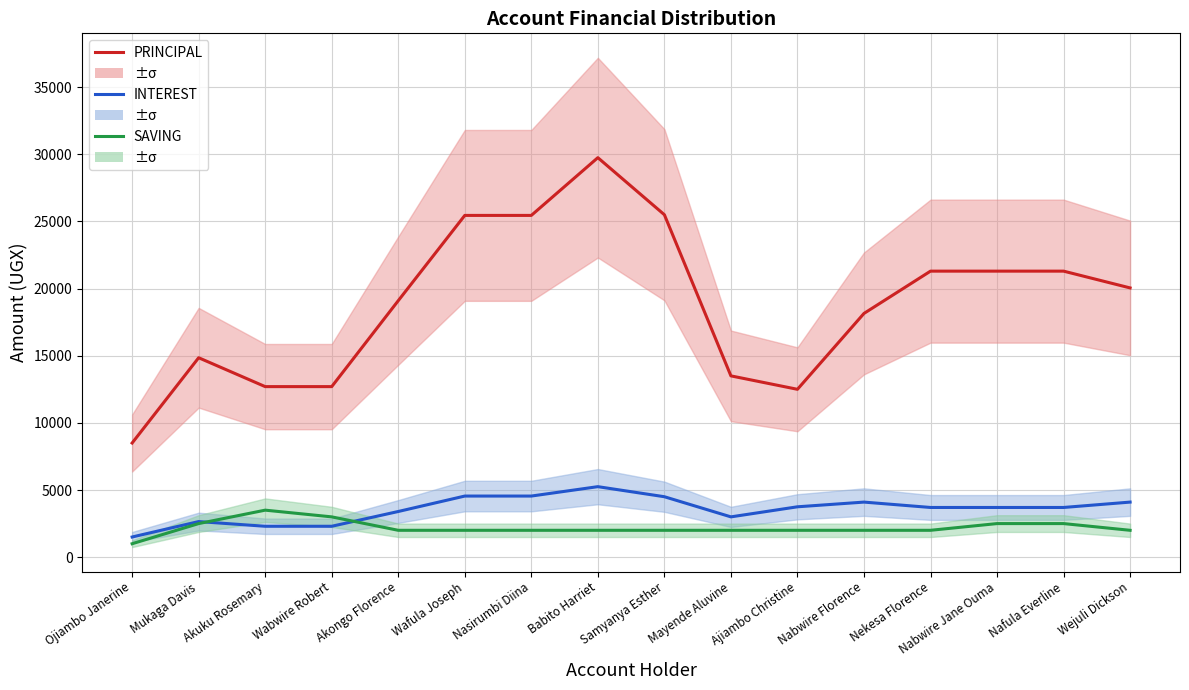

What is the spread (max minus min) of values at Wabwire Robert?

10400